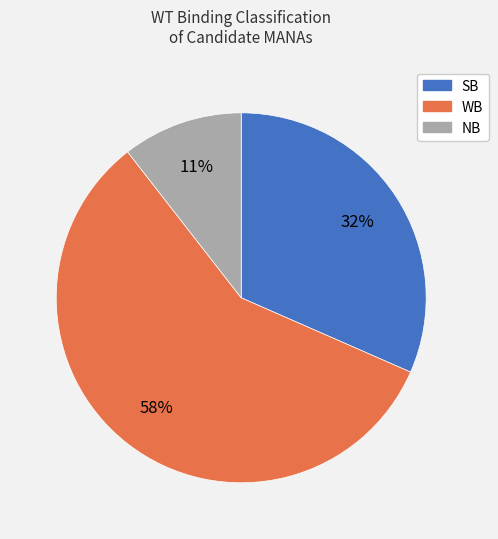

To the nearest percent, what is the average slice percentage?

33%